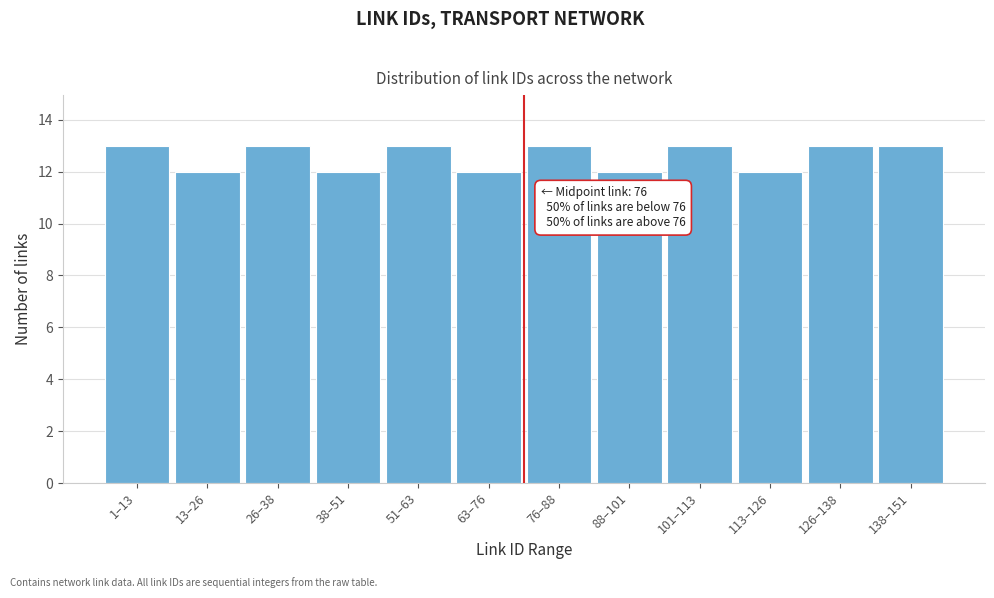

Reading left to right, list all the values displayed in this chart.

13	12	13	12	13	12	13	12	13	12	13	13